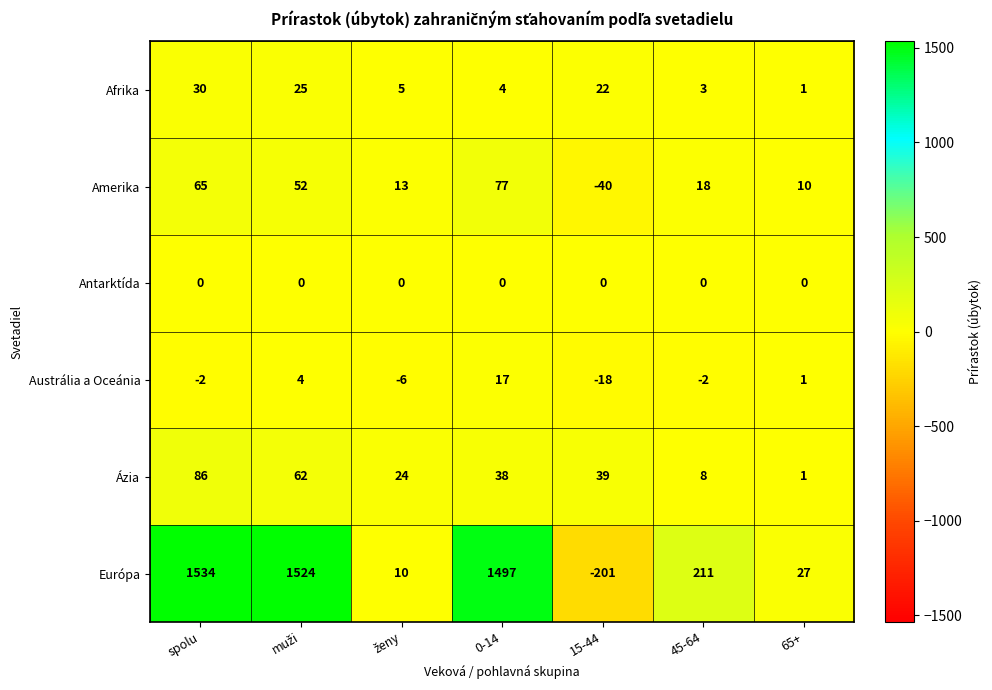

Where is Austrália a Oceánia nearest to the value 0?

65+